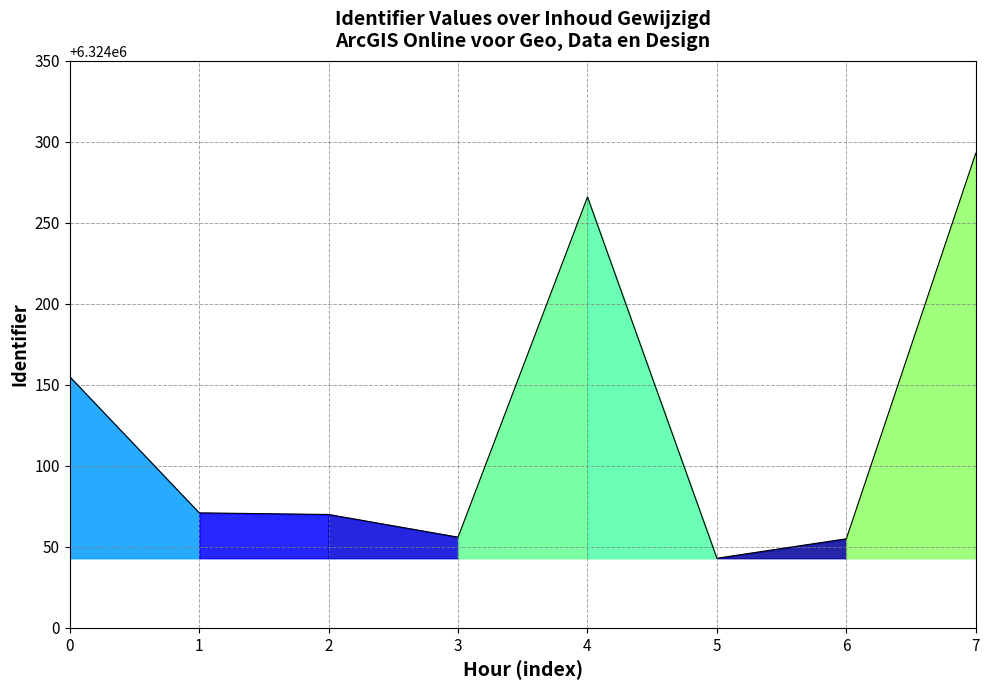

What is the difference between the maximum and minimum values?

250